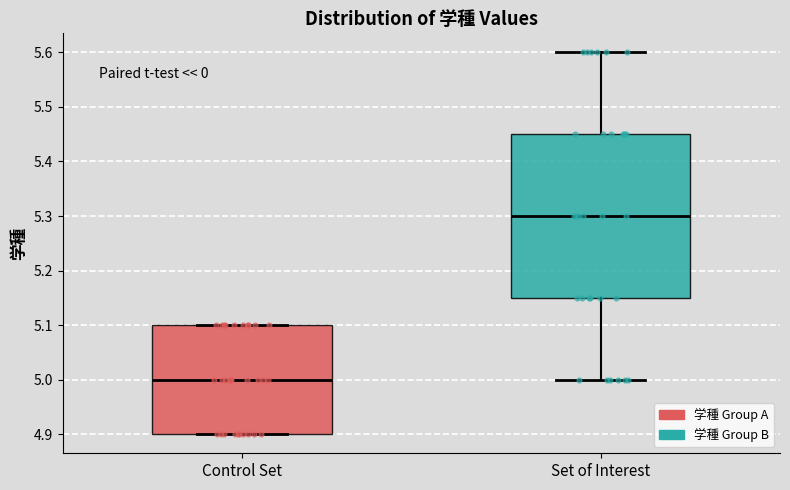

Reading left to right, read every box against the y-axis: the position of its median line, the range the box covers, and the ends of its whiskers. The values are not printed on the chart, so give them approximately, as read against the axis.

Control Set: median 5.00, box 4.90 to 5.10, whiskers 4.90 to 5.10
Set of Interest: median 5.30, box 5.15 to 5.45, whiskers 5.00 to 5.60